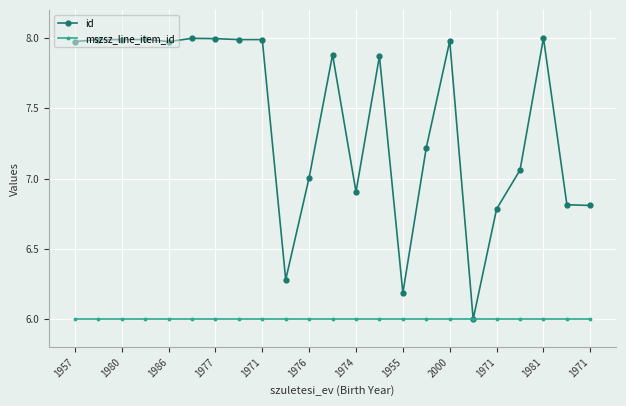

Which series has the largest total across all categories?

id